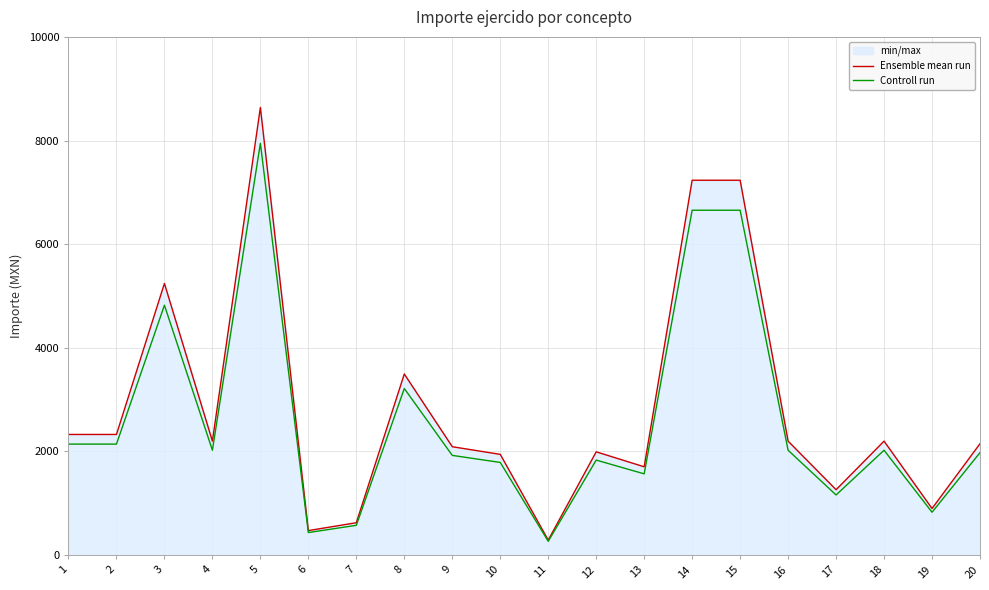

Which series has the largest total across all categories?

Ensemble mean run